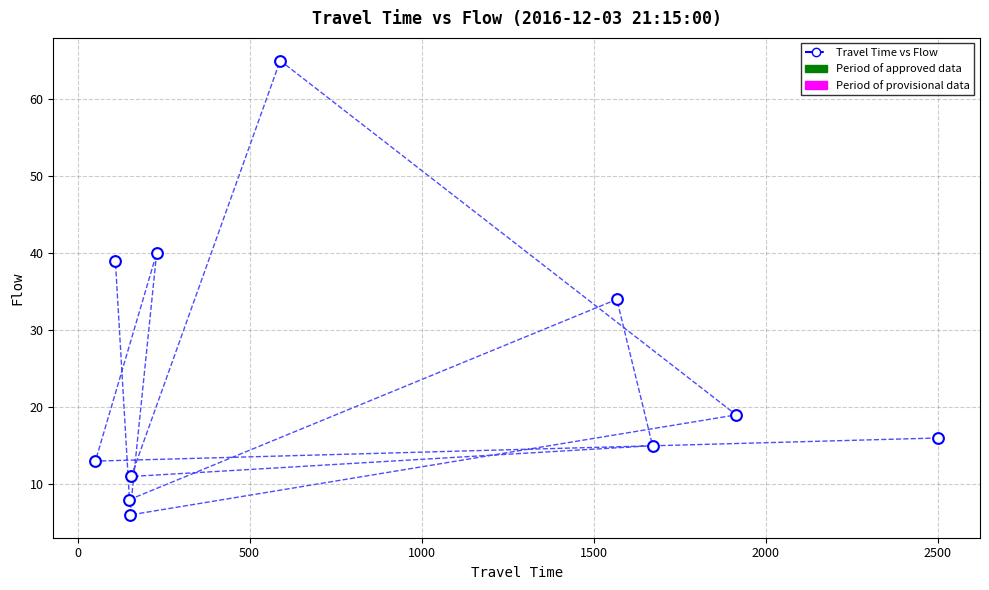

What Y value in the scatter plot is closest to 35?

34